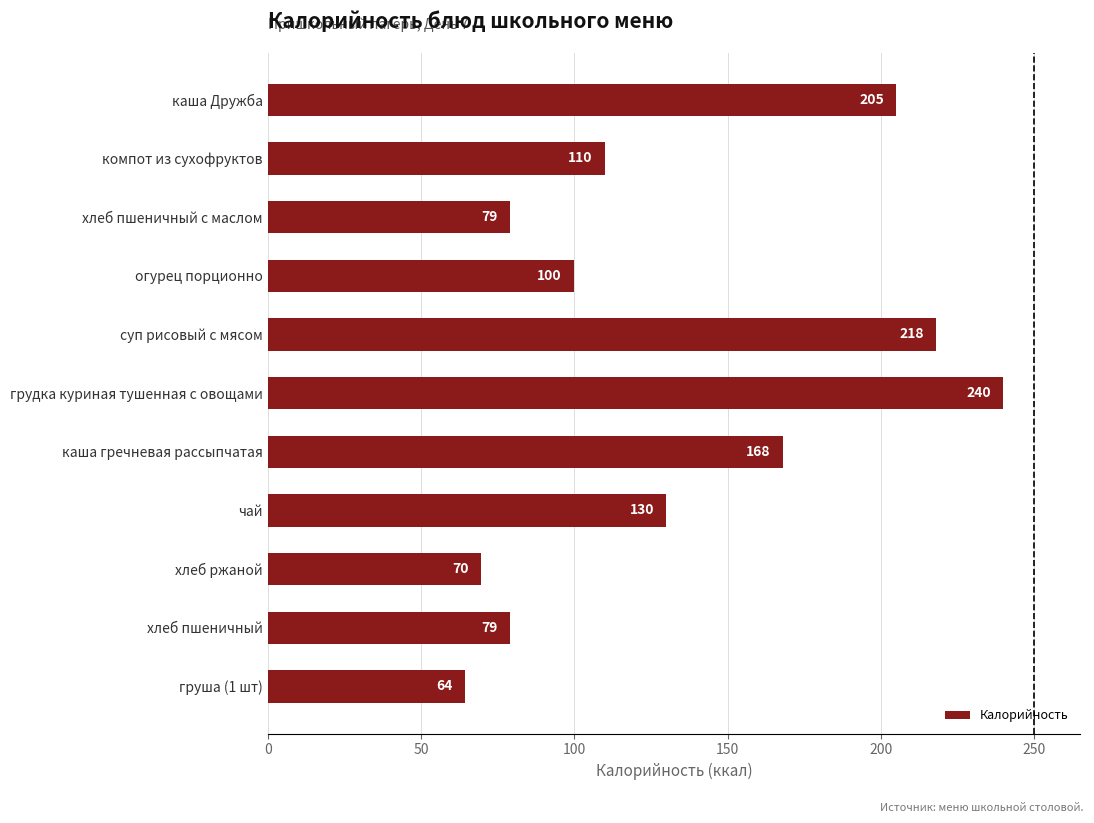

Is it true that the value at каша Дружба is 205.0?

True